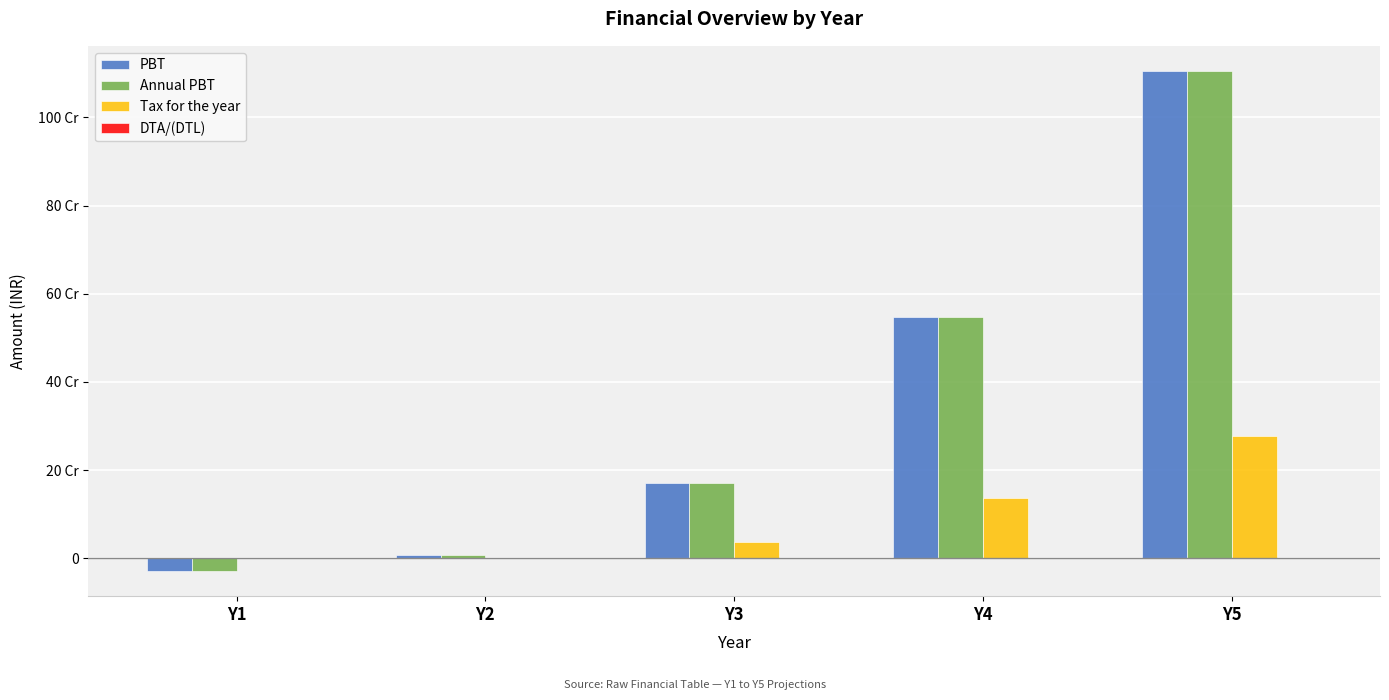

At which label is Annual PBT closest to 552889282?

Y4